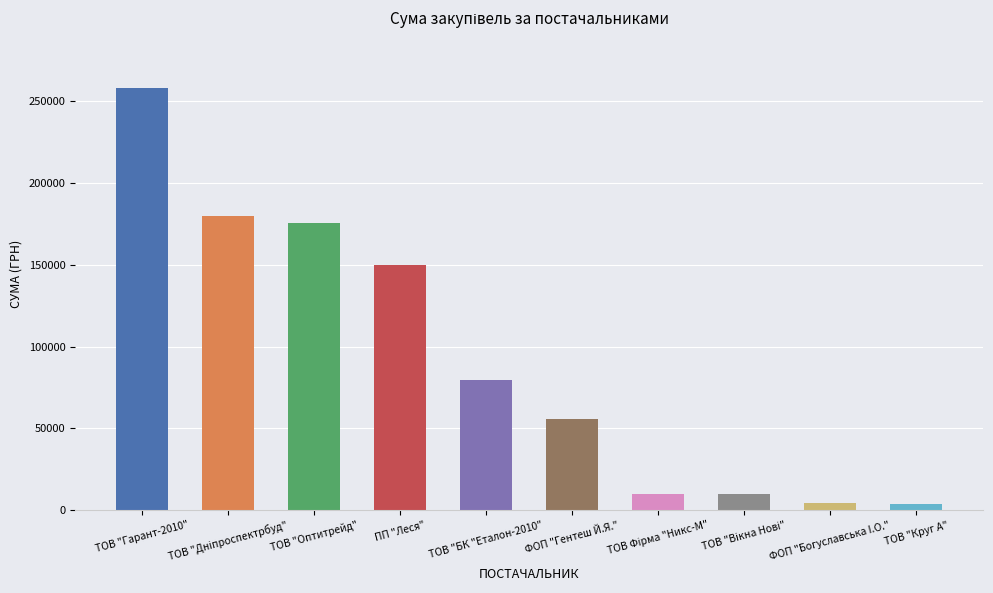

The value at ТОВ "Оптитрейд" is 42828.9. True or false?

False